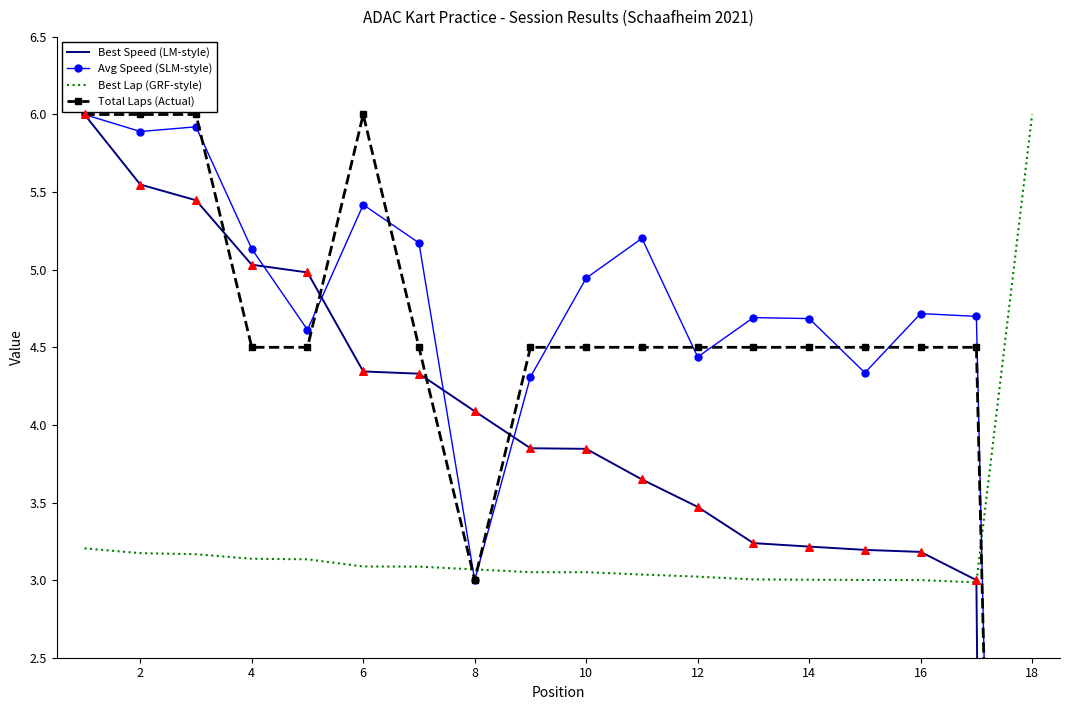

Which series has the largest Y range (max minus min)?

Best Speed (LM-style)